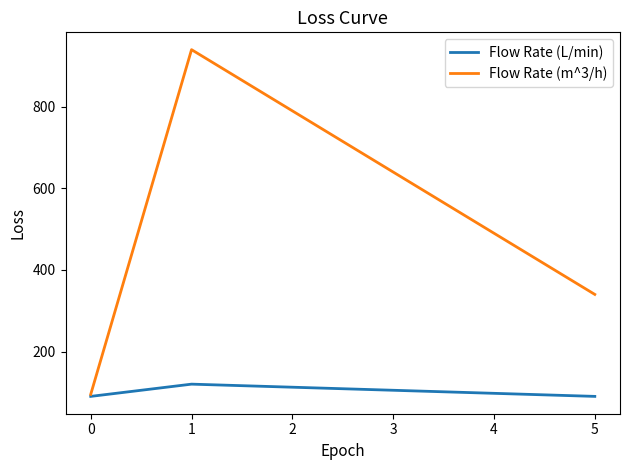

Count the Flow Rate (L/min) values in the range 90 to 120.

3